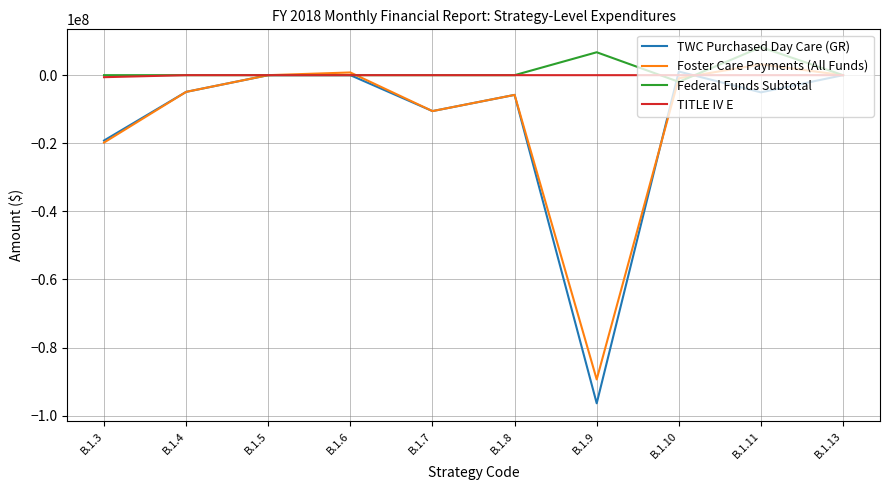

Which series changed the most between B.1.7 and B.1.9?

TWC Purchased Day Care (GR)